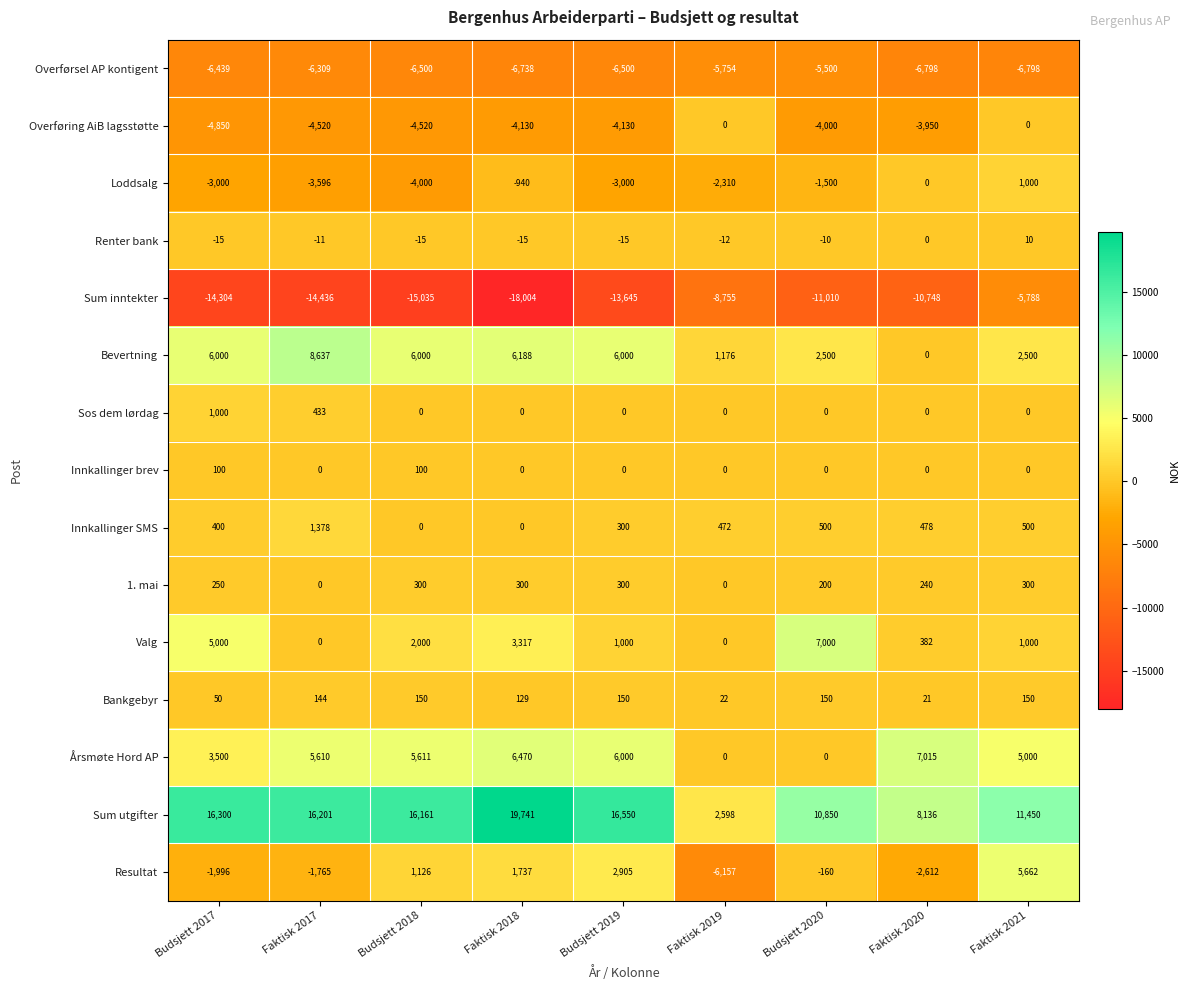

What is the difference between the maximum and second lowest values in the Valg series?

7000